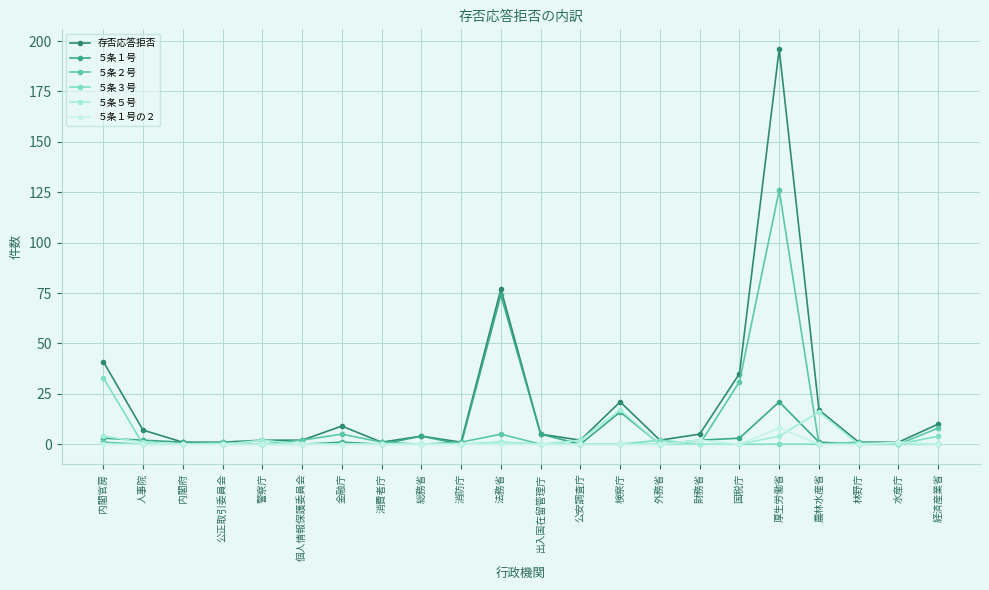

Is this an area chart (filled region under the line)?

No